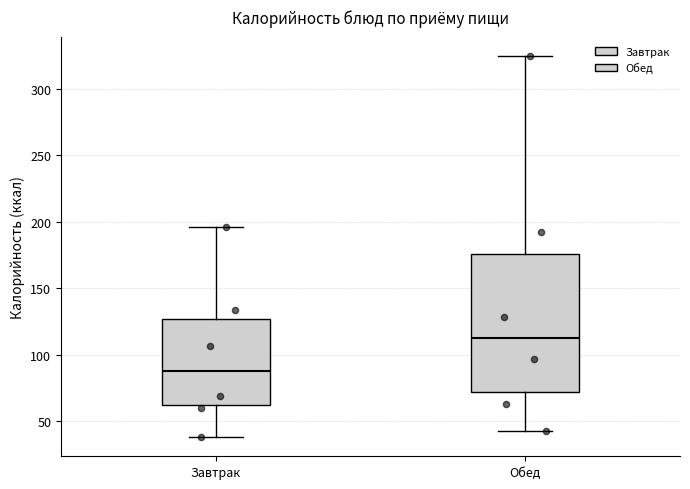

Where does the median line of the box for Завтрак sit on the y-axis? The values are not printed on the chart, so give them approximately, as read against the axis.

90